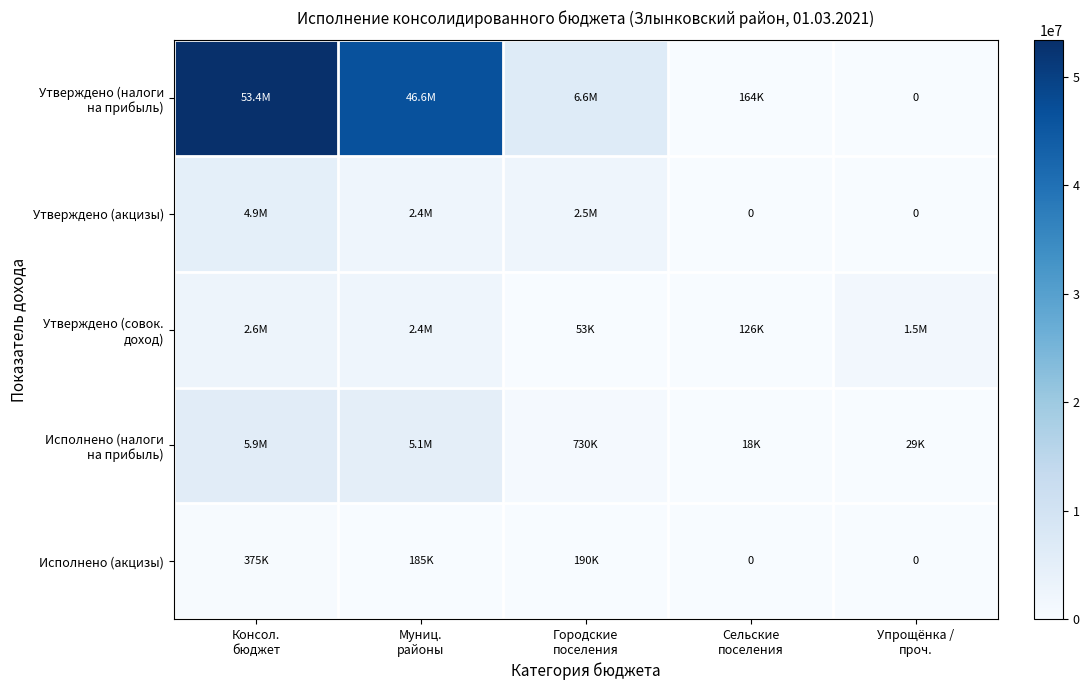

At Муниц. районы, list the series in order from largest to smallest.

Утверждено (налоги на прибыль), Исполнено (налоги на прибыль), Утверждено (совок. доход), Утверждено (акцизы), Исполнено (акцизы)